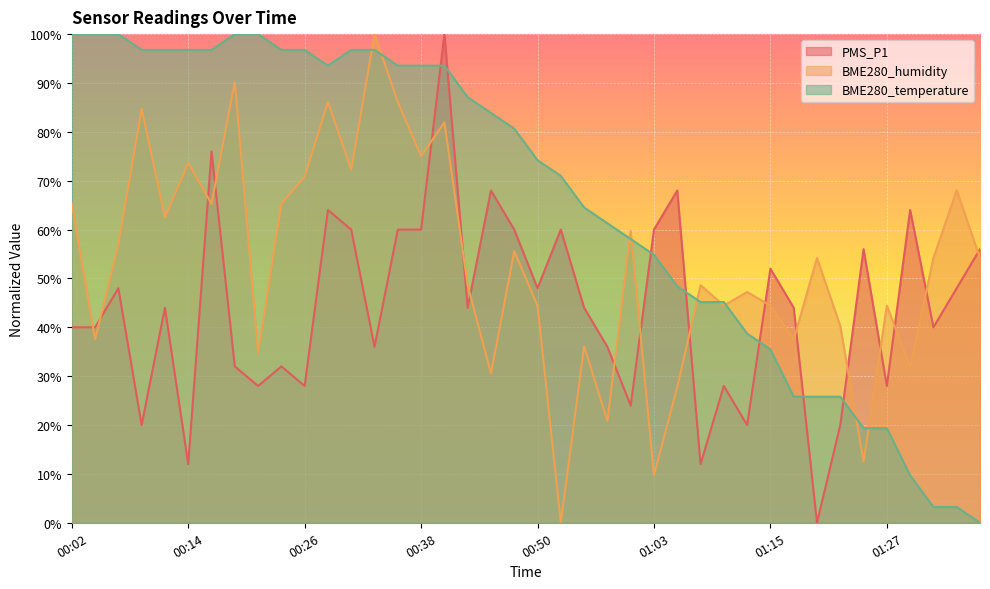

Rank the series by their maximum value, from highest to lowest.

PMS_P1, BME280_humidity, BME280_temperature